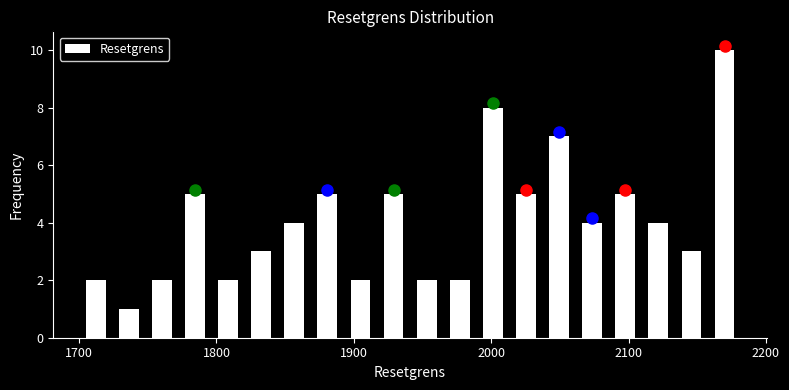

Around what value on the x-axis is the tallest bar? Give the approximate position of its centre, as read against the axis.

2170